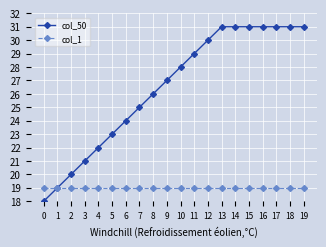

The value of col_1 at 3 is 19. True or false?

True